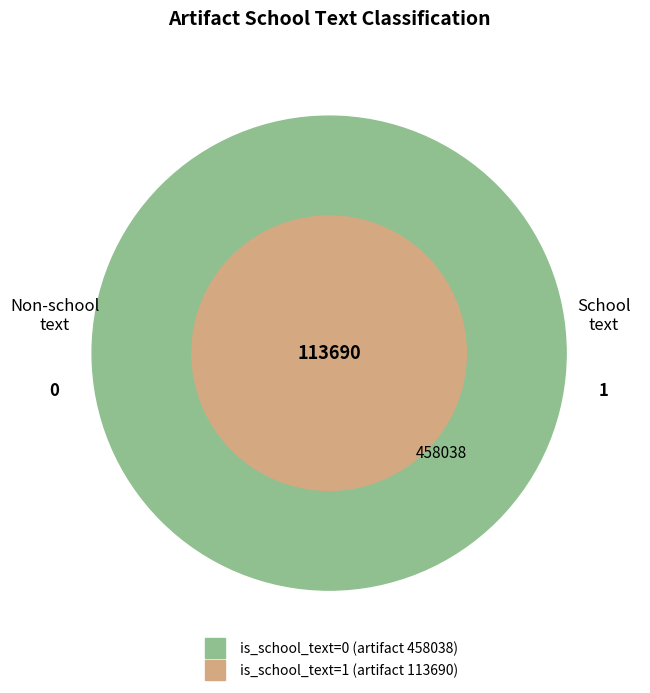

To the nearest percent, what is the average slice percentage?

50%